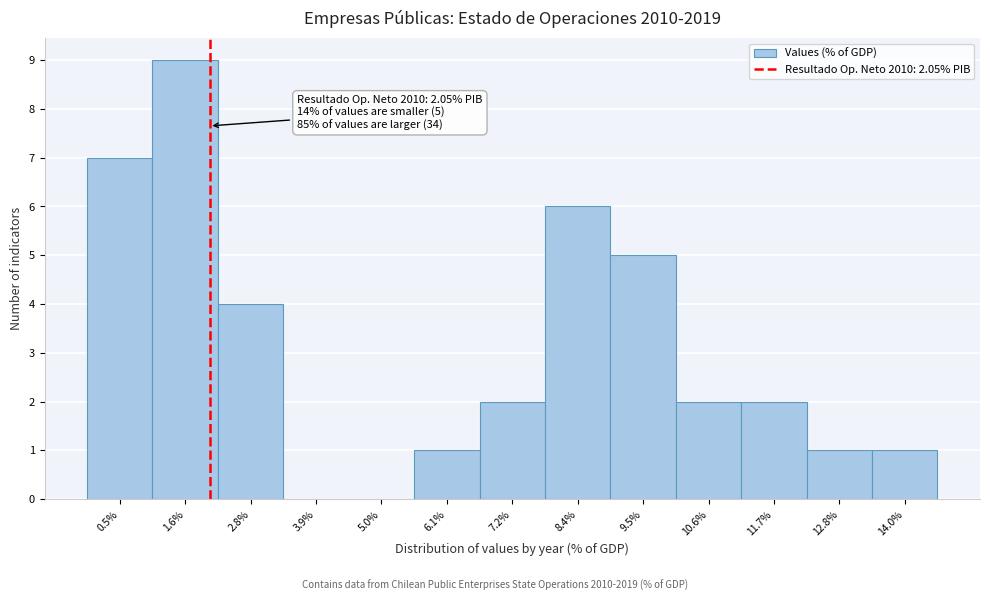

Over which range of the x-axis is the bar tallest?

1.0 to 2.2